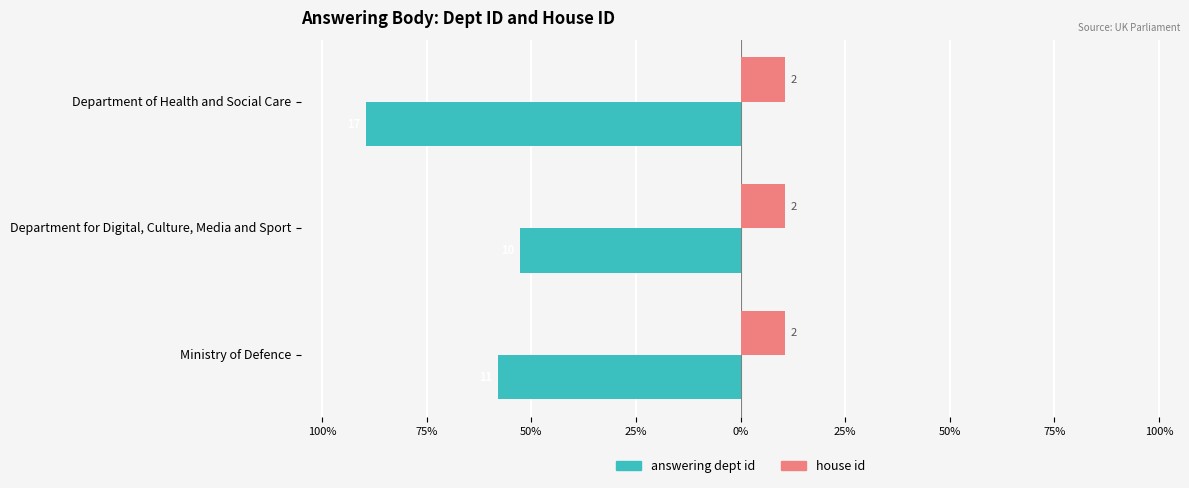

What are all the series names shown in the legend?

answering dept id, house id